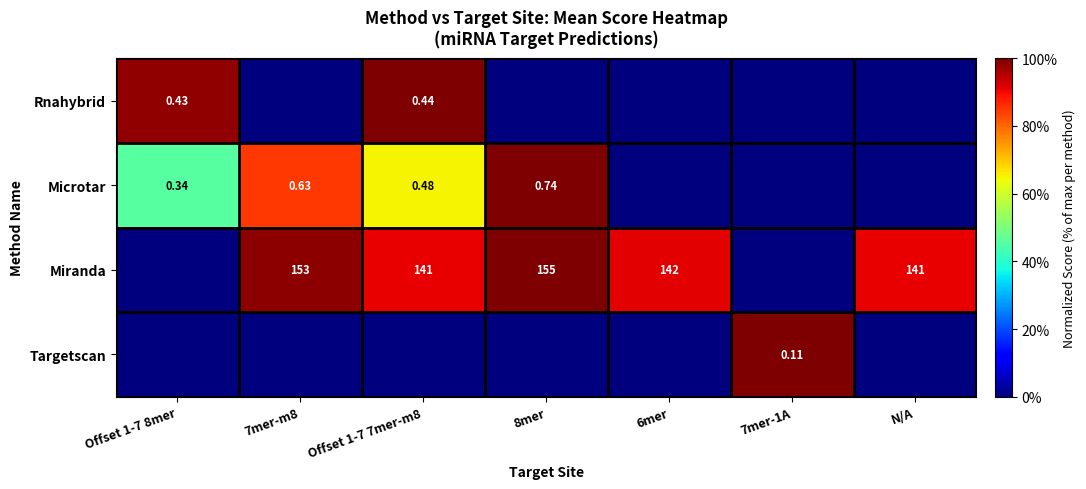

Is the value of Microtar at 8mer greater than the value of Rnahybrid at Offset 1-7 8mer?

Yes